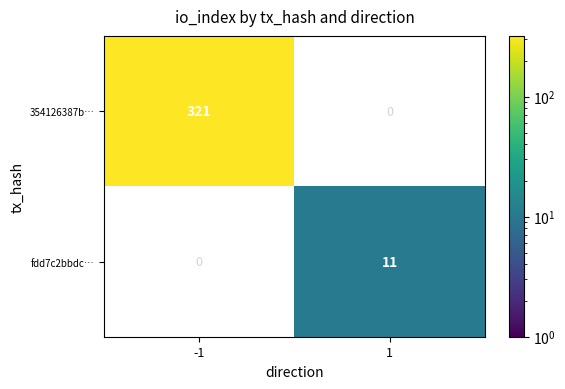

Is the value of fdd7c2bbdc… at 1 greater than the value of 354126387b… at -1?

No